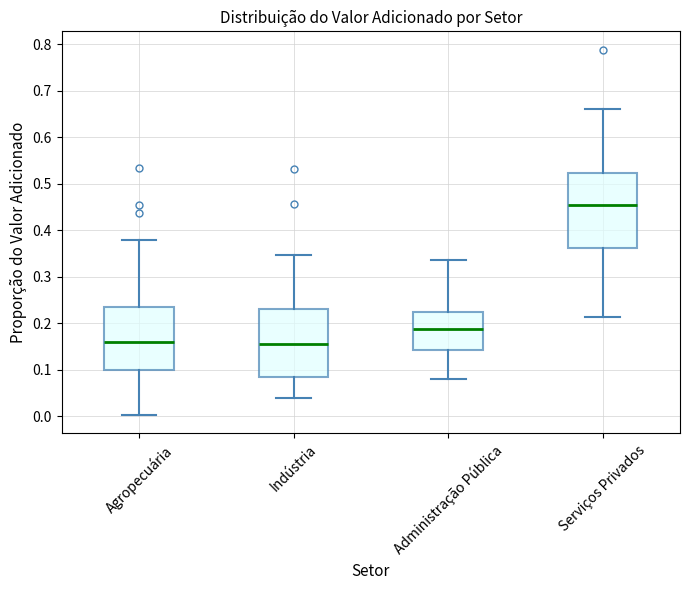

Reading left to right, transcribe this box plot: for each box, give where its median line is, the range the box spans, and where its two whiskers end, as read against the y-axis. The values are not printed on the chart, so give them approximately, as read against the axis.

Agropecuária: median 0.16, box 0.10 to 0.23, whiskers 0.00 to 0.38
Indústria: median 0.16, box 0.08 to 0.23, whiskers 0.04 to 0.35
Administração Pública: median 0.19, box 0.14 to 0.22, whiskers 0.08 to 0.34
Serviços Privados: median 0.45, box 0.36 to 0.52, whiskers 0.21 to 0.66